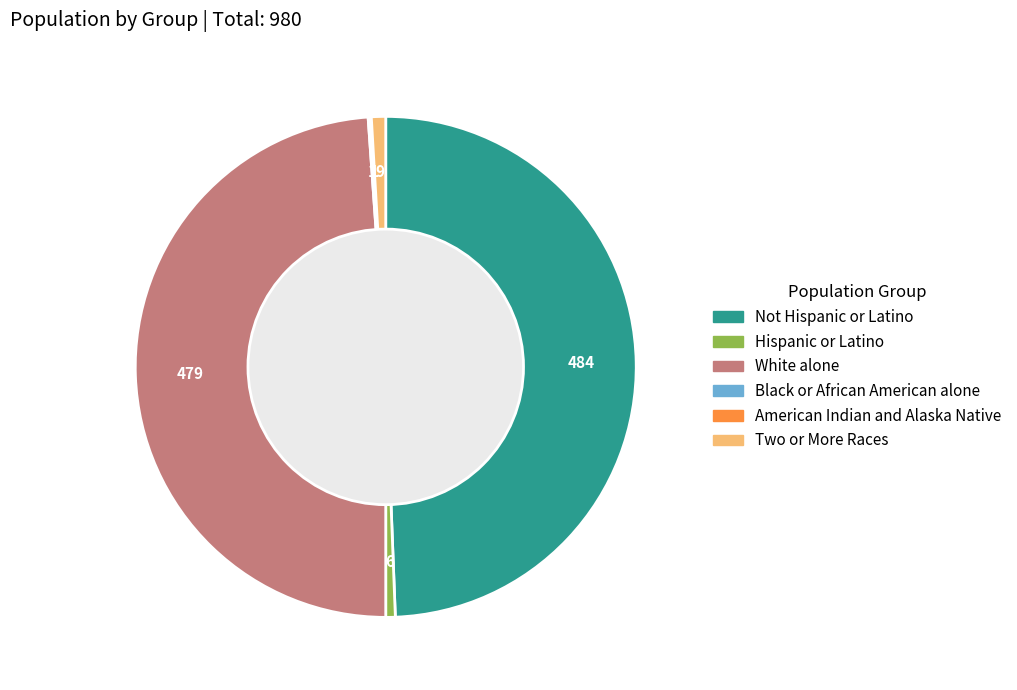

Between Not Hispanic or Latino and Hispanic or Latino, which is larger?

Not Hispanic or Latino